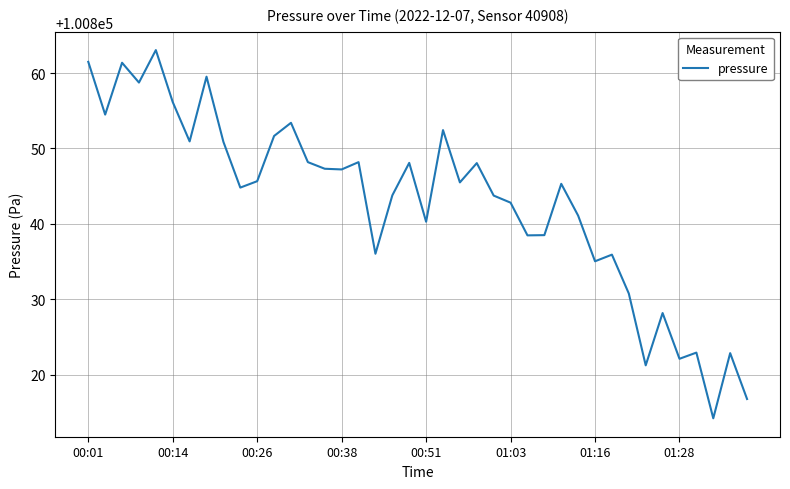

Does the chart display data point markers on the line(s)?

No